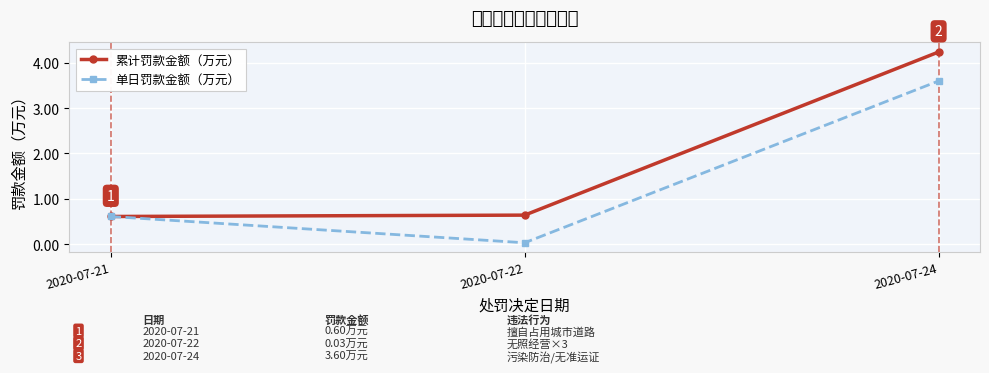

Which has a higher value, 2020-07-21 or 2020-07-24?

2020-07-24